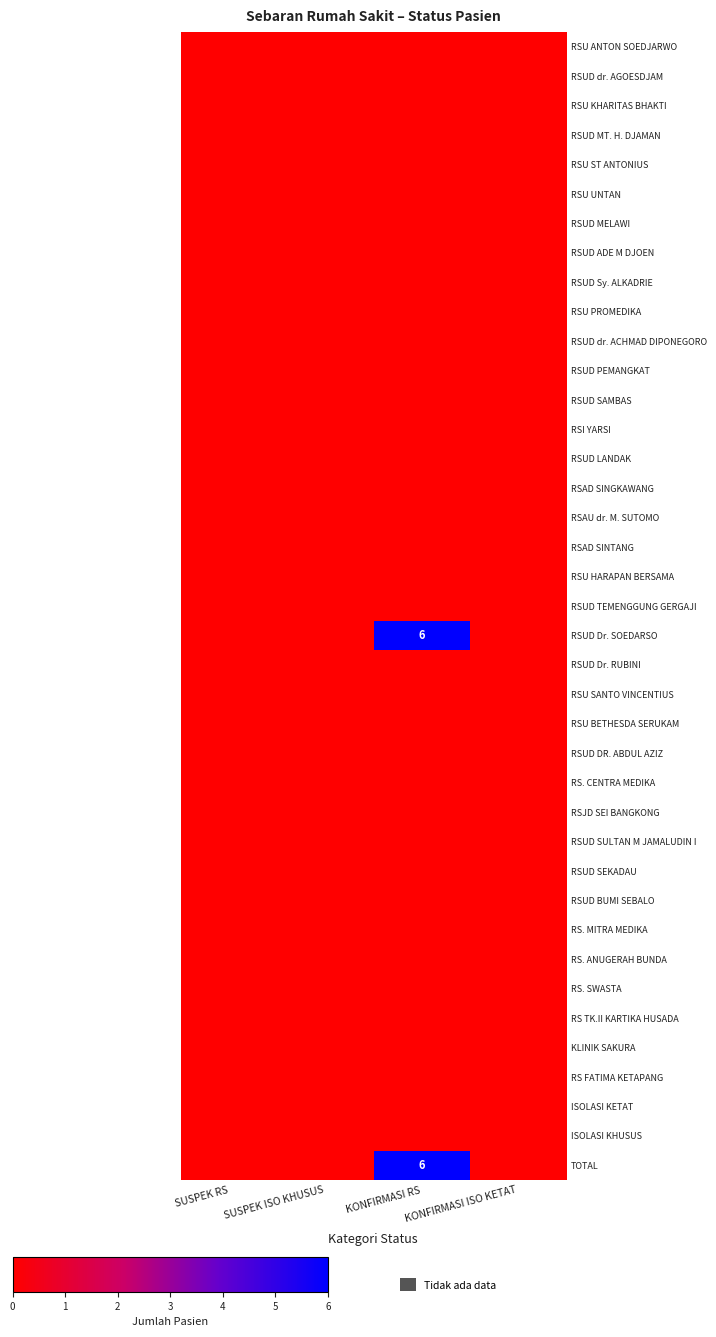

True or false: RSUD SEKADAU has a value of 0 at KONFIRMASI RS.

True